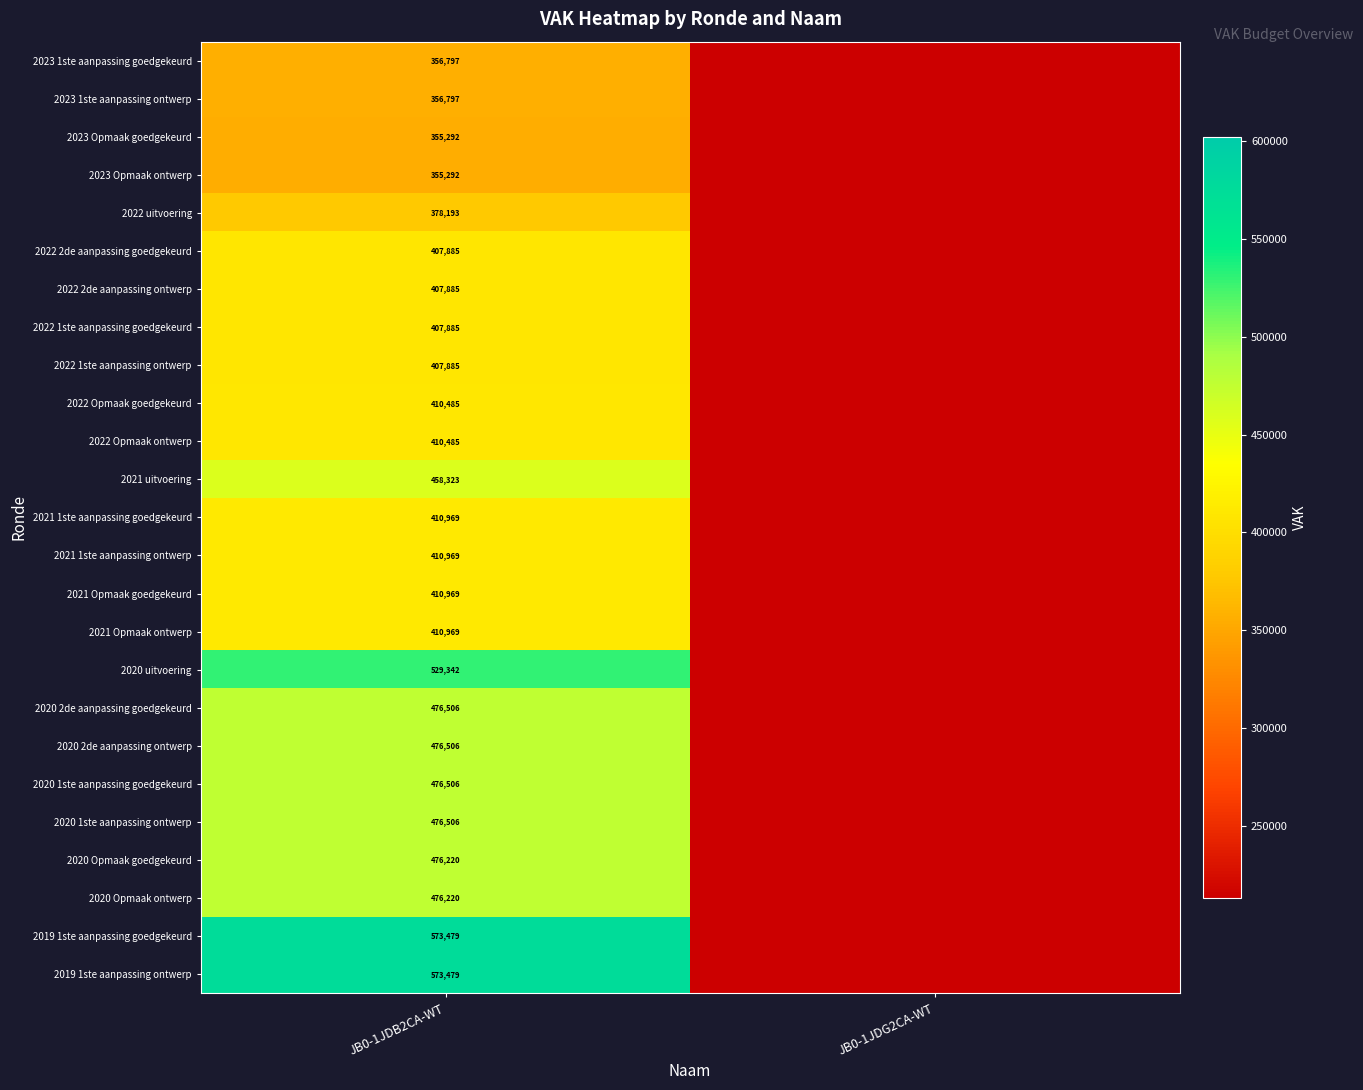

The value of 2021 1ste aanpassing ontwerp at JB0-1JDB2CA-WT is 551431. True or false?

False